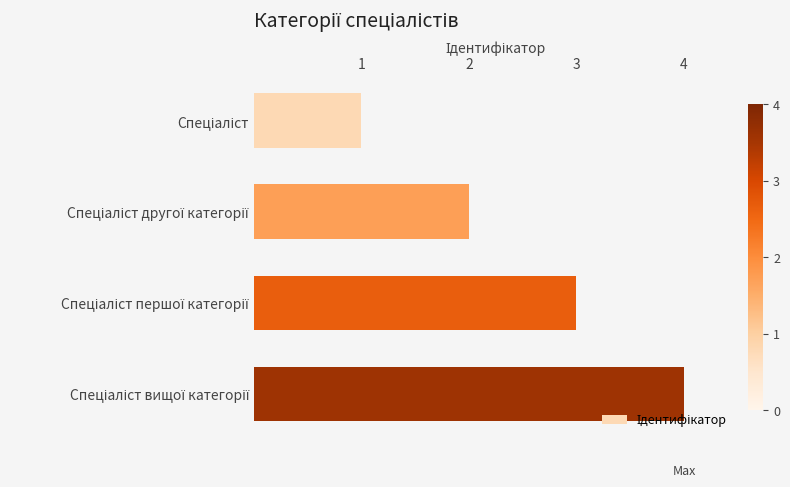

What is the maximum value shown in the chart?

4